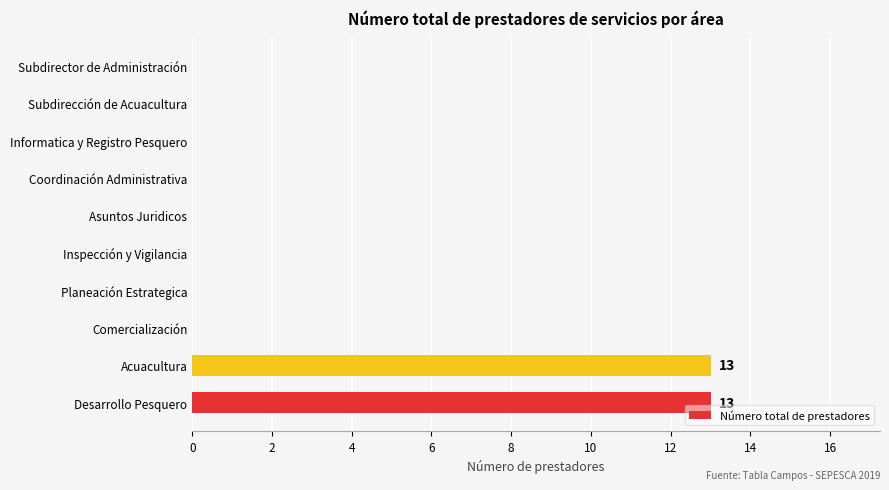

Between Informatica y Registro Pesquero and Acuacultura, which is larger?

Acuacultura